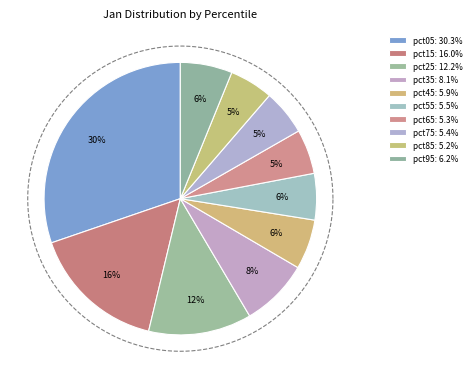

Does any single category account for the majority?

No